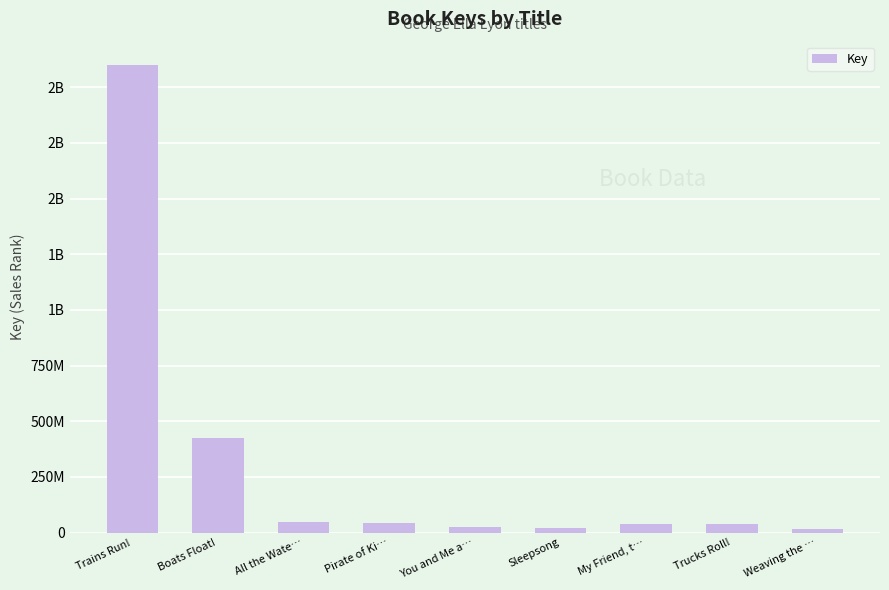

Which category has the lowest value across all series?

Weaving the …